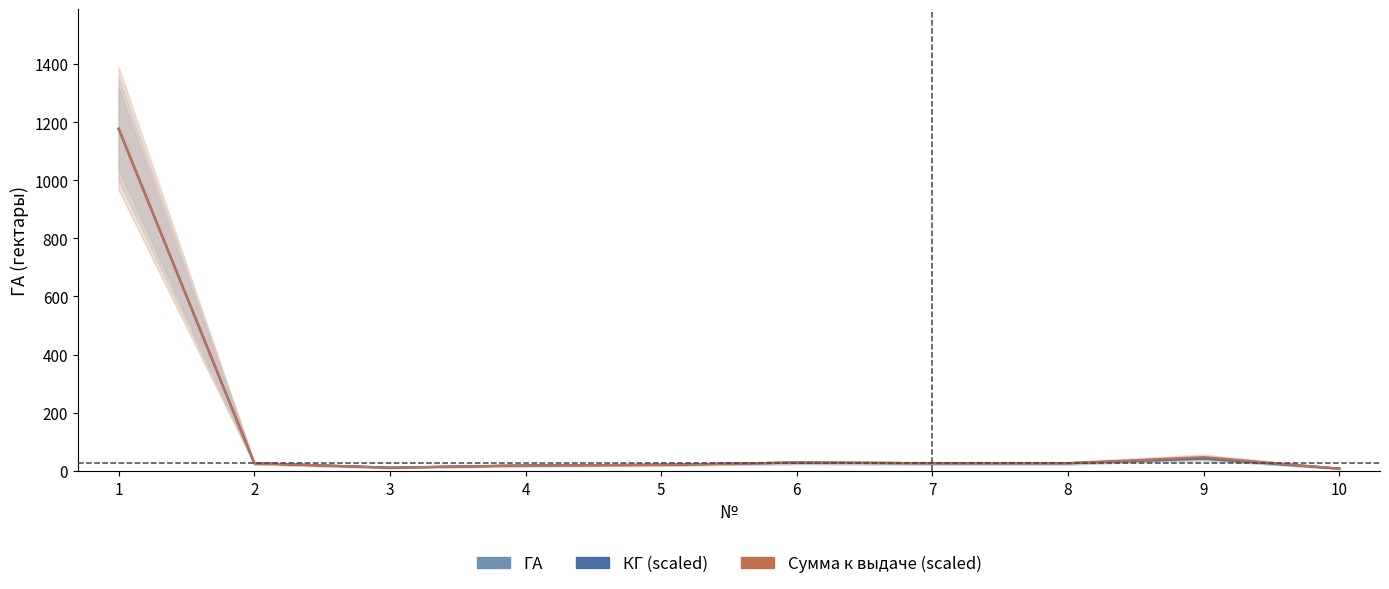

Reading left to right, list all the values displayed in this chart.

ГА: 1176.8	26.2	10.9	18.5	20.7	28.3	26.2	26.2	42.5	7.6
КГ (scaled): 1176.8	26.2	10.9	18.5	20.7	28.3	26.2	26.2	42.5	7.6
Сумма к выдаче (scaled): 1176.8	26.2	10.9	18.5	20.7	28.3	26.2	26.2	47.2	7.6